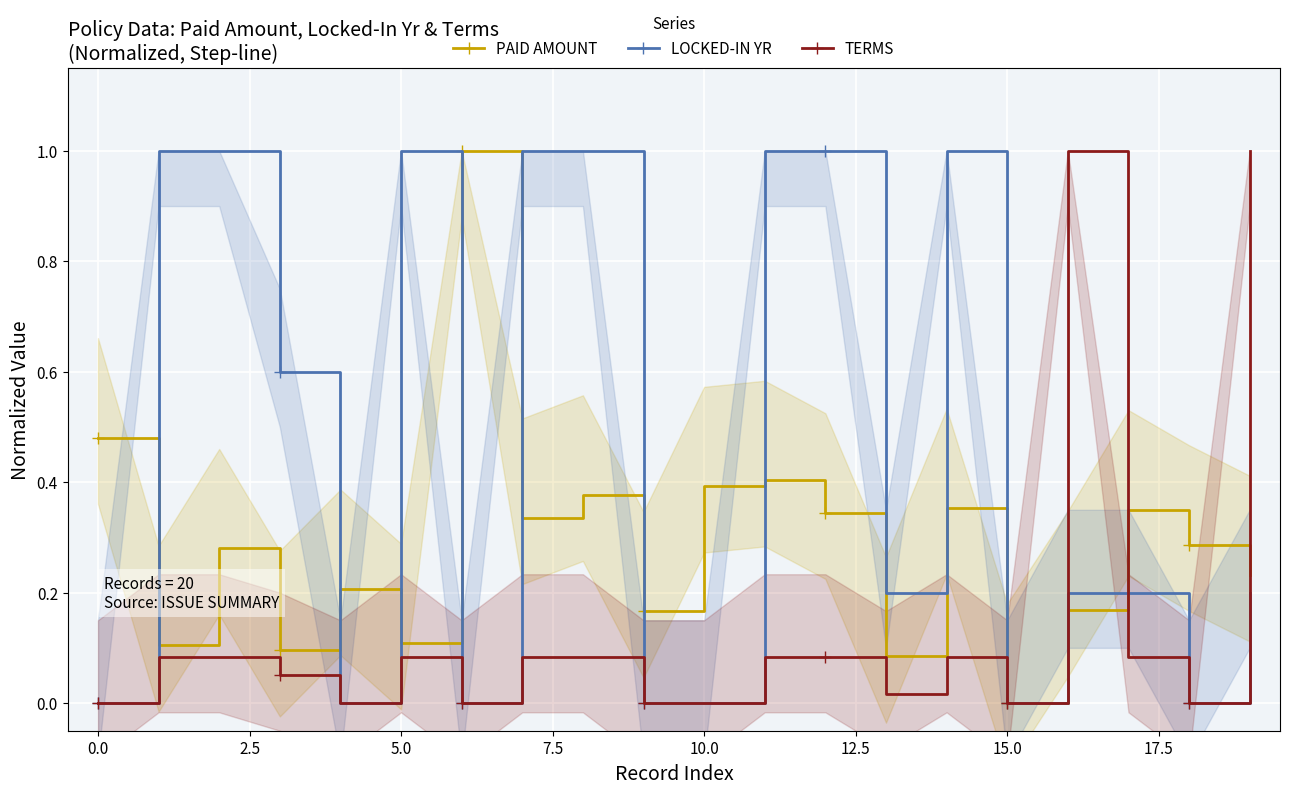

Between 19 and 15, which is larger?

19